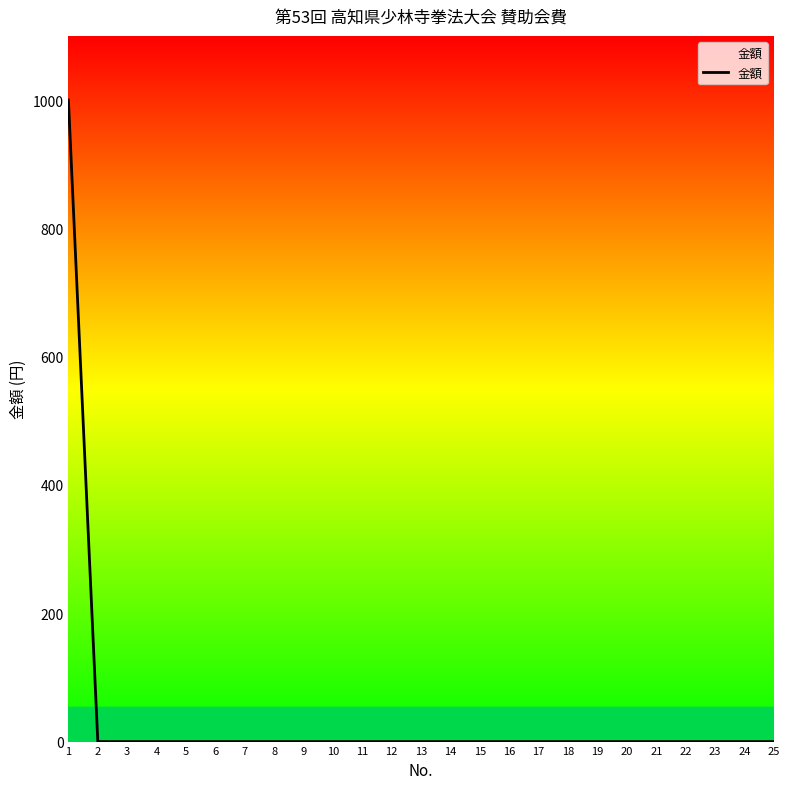

What is the maximum value shown in the chart?

1000